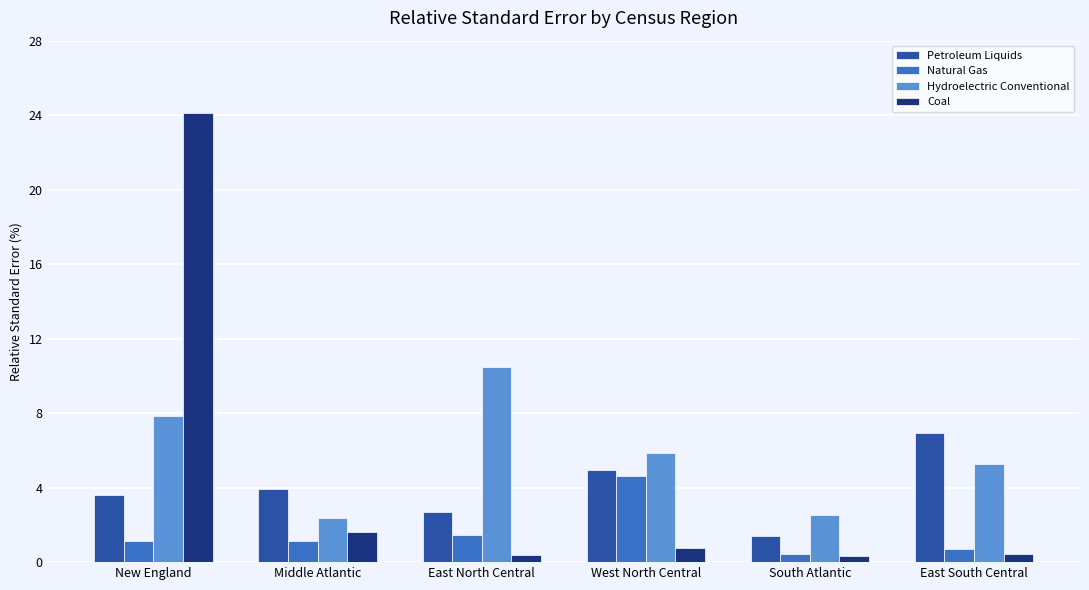

How many bars are there in each group?

4